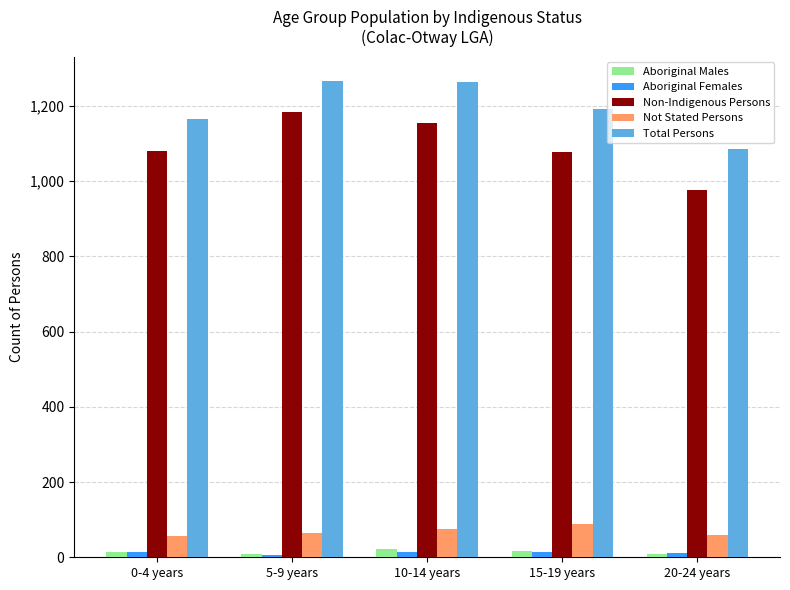

What is the approximate value of Aboriginal Males at 15-19 years?

16